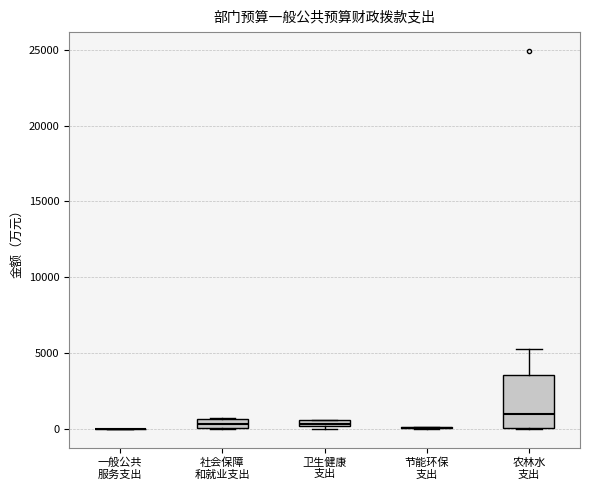

Comparing the boxes themselves (not the whiskers), which one is the tallest?

农林水 支出